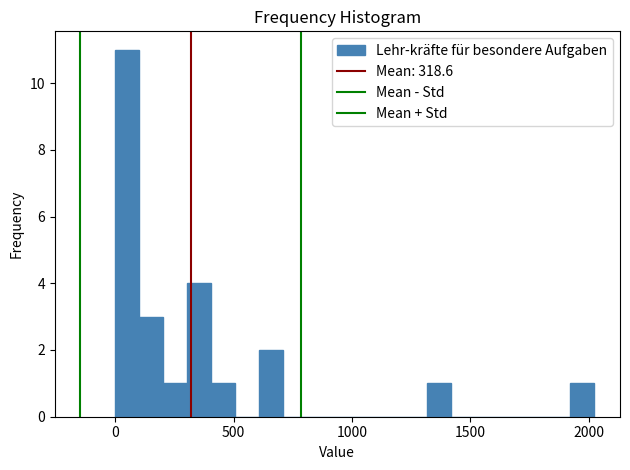

Read against the x-axis, roughly where is the centre of the tallest bar?

50